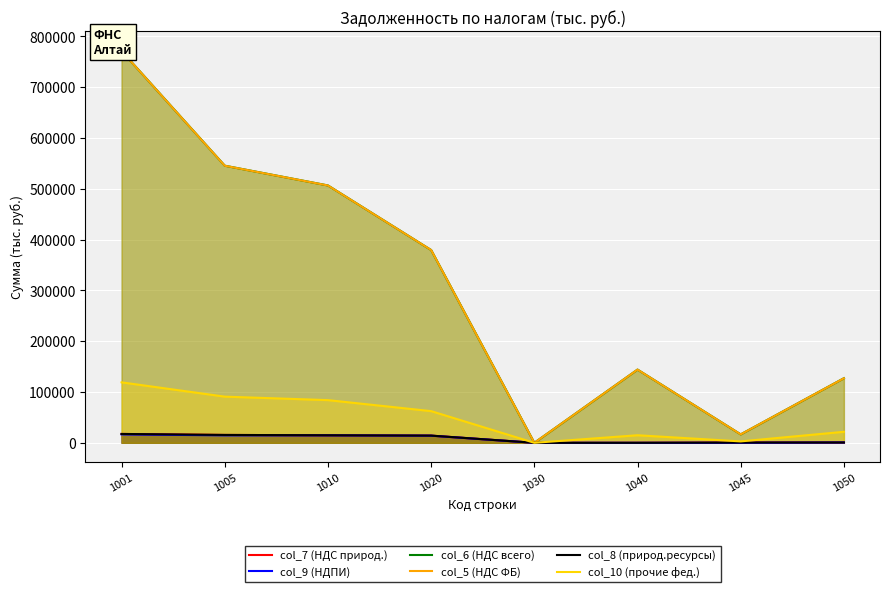

What is the value of the col_10 (прочие фед.) point at the 7th from the left?

2782